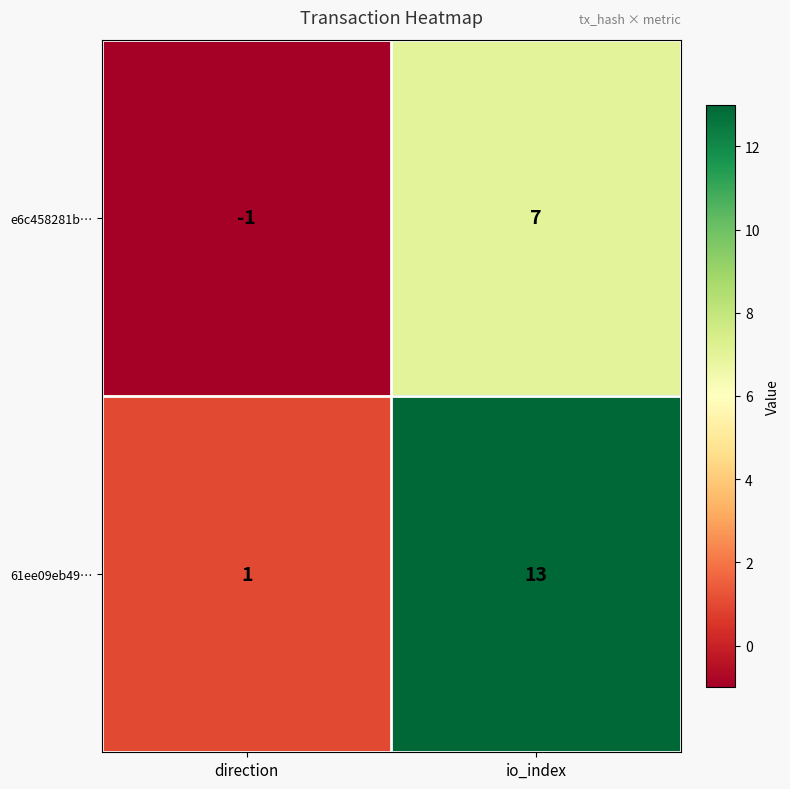

What is the sum of the 61ee09eb49… values at io_index and direction?

14